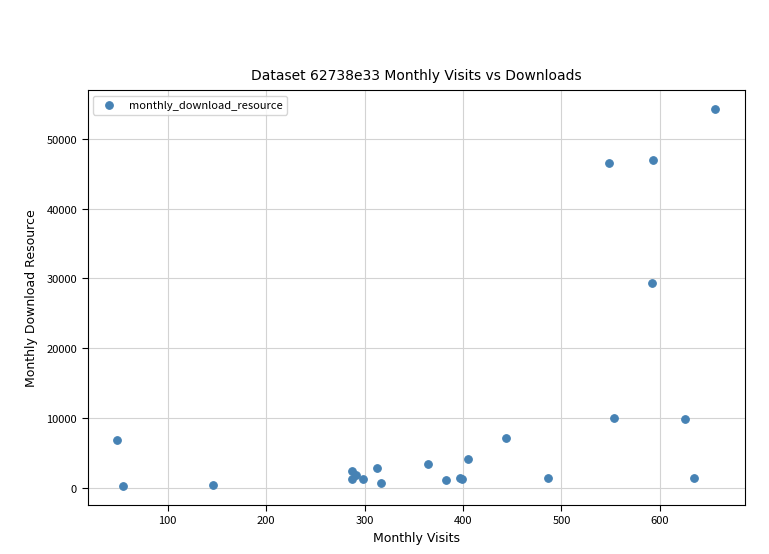

What Y value in the scatter plot is closest to 27264?

29377